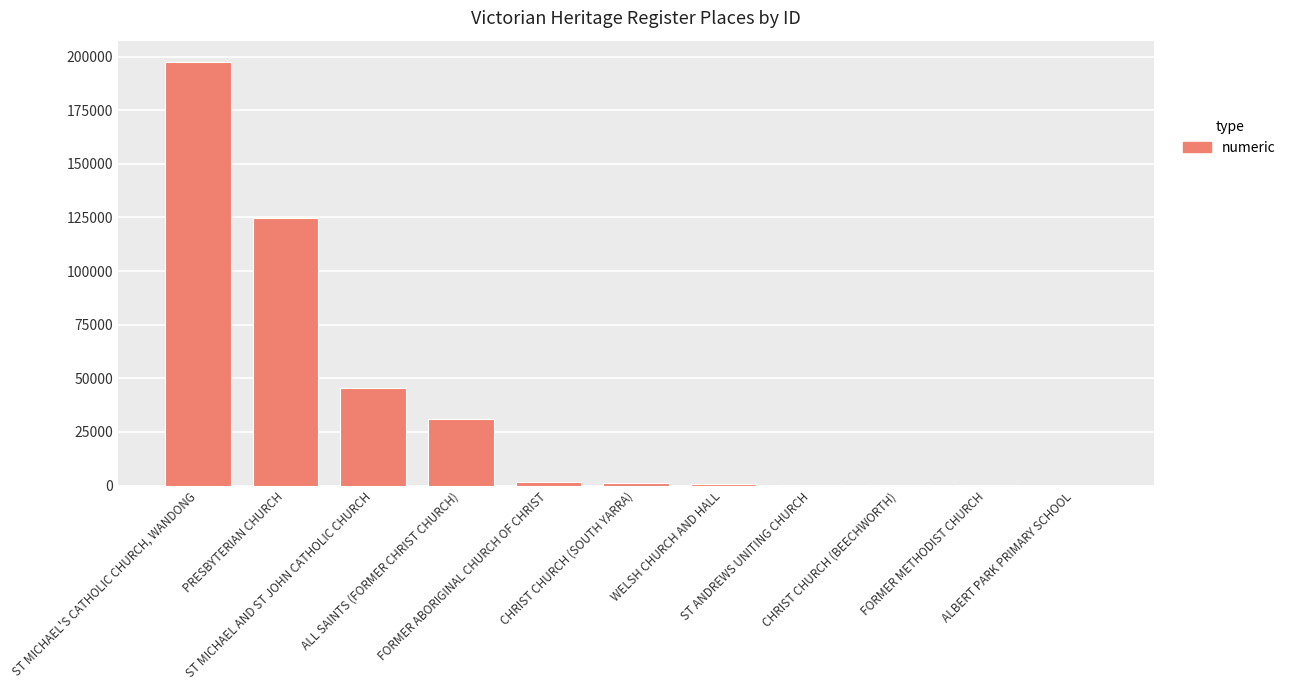

What is the maximum value shown in the chart?

197507